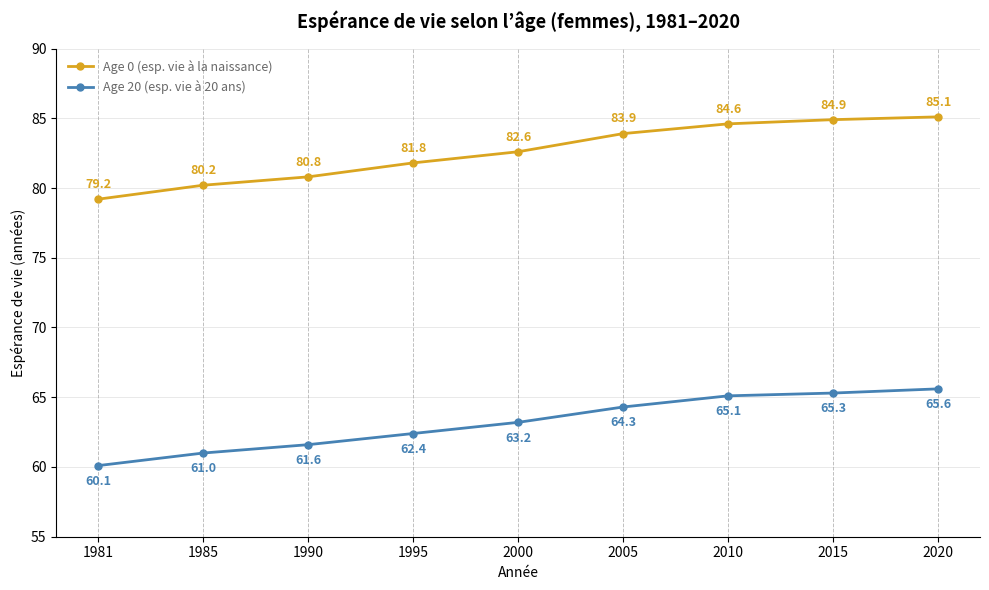

What is the difference between the highest and lowest values at 2005?

19.6